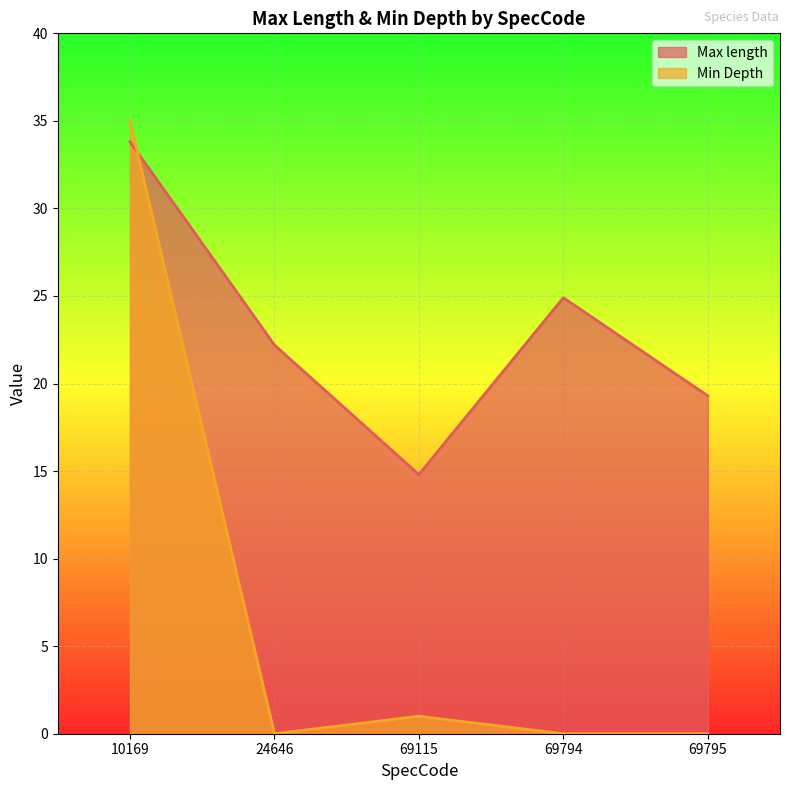

How many lines are shown in the chart?

2